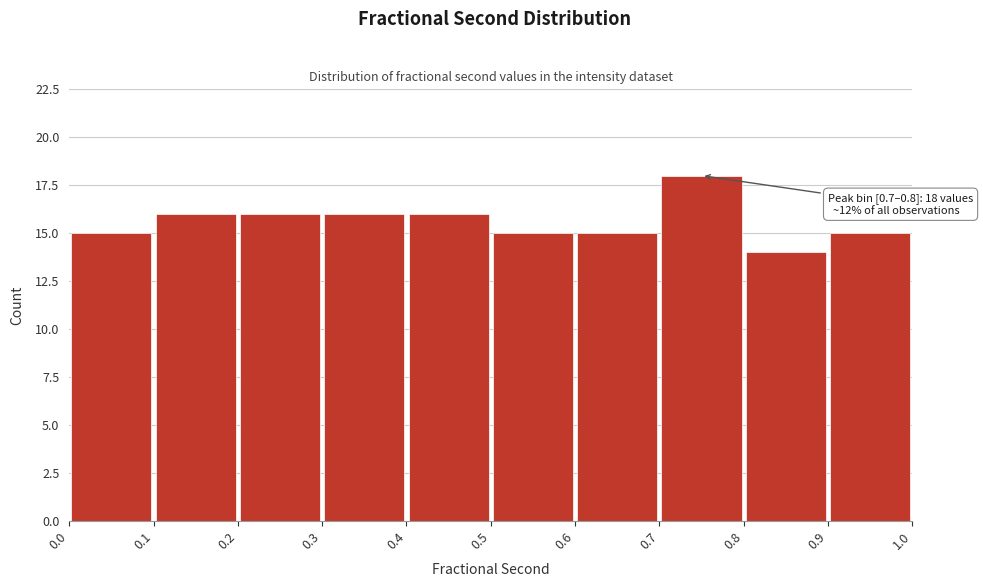

Over which range of the x-axis is the bar tallest?

0.7 to 0.8